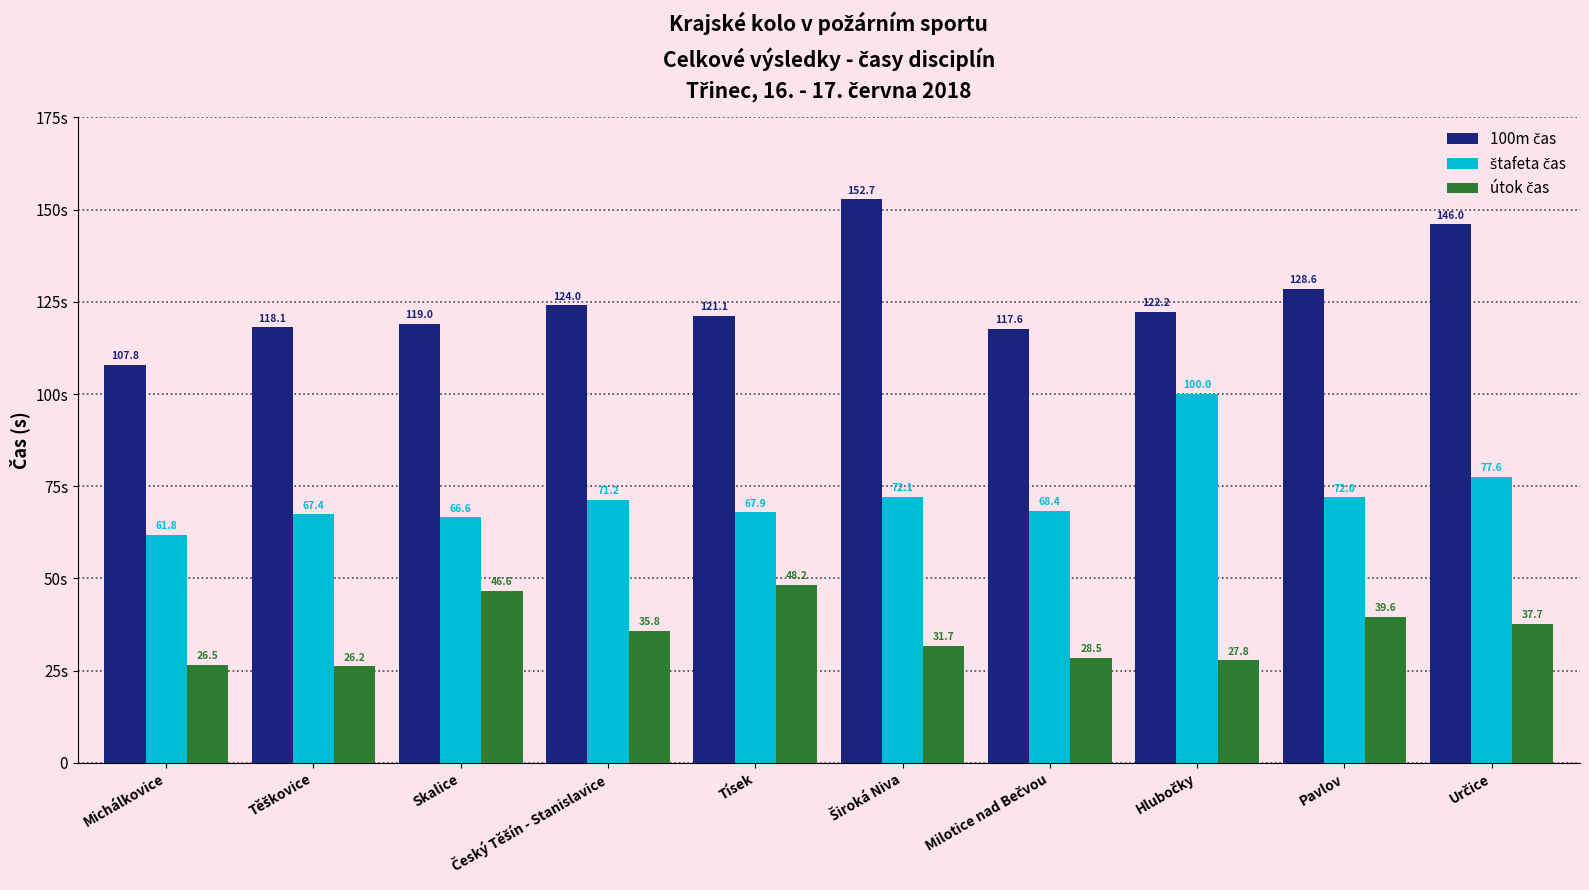

Reading left to right, what are all the values shown in this chart?

100m čas: 107.8	118.1	119.0	124.0	121.1	152.7	117.6	122.2	128.6	146.0
štafeta čas: 61.8	67.4	66.6	71.2	67.9	72.1	68.4	100.0	72.0	77.6
útok čas: 26.5	26.2	46.6	35.8	48.2	31.7	28.5	27.8	39.6	37.7